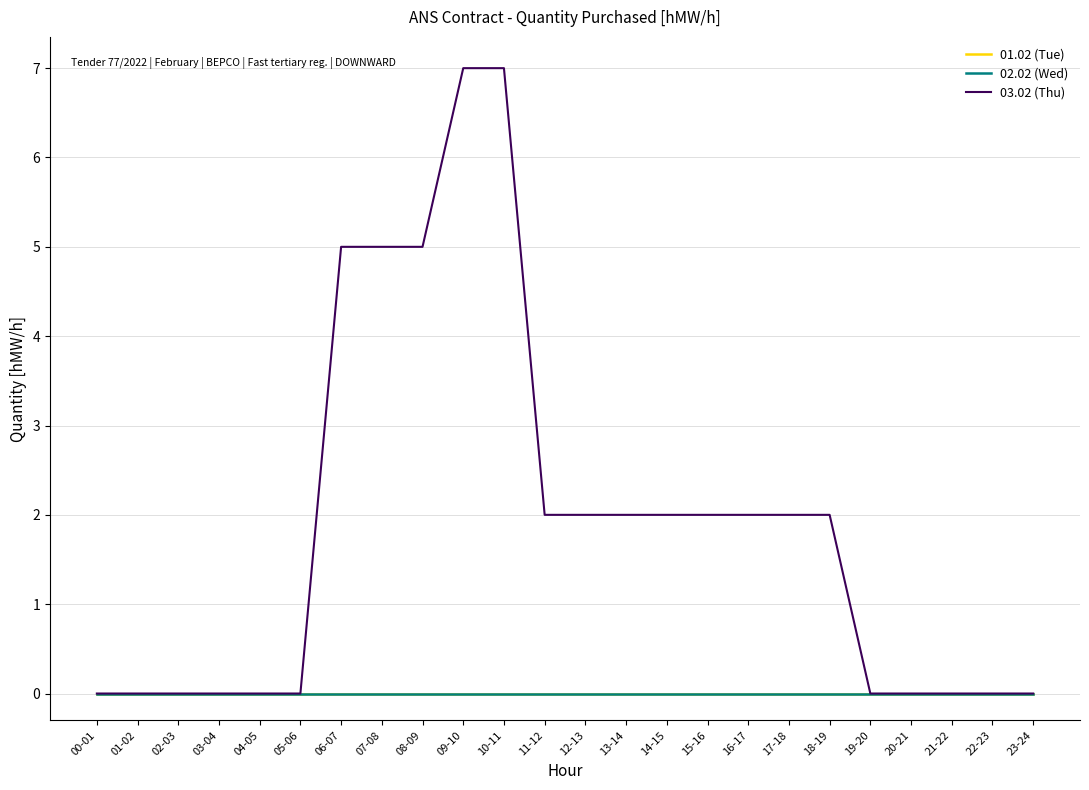

Is this an area chart (filled region under the line)?

No